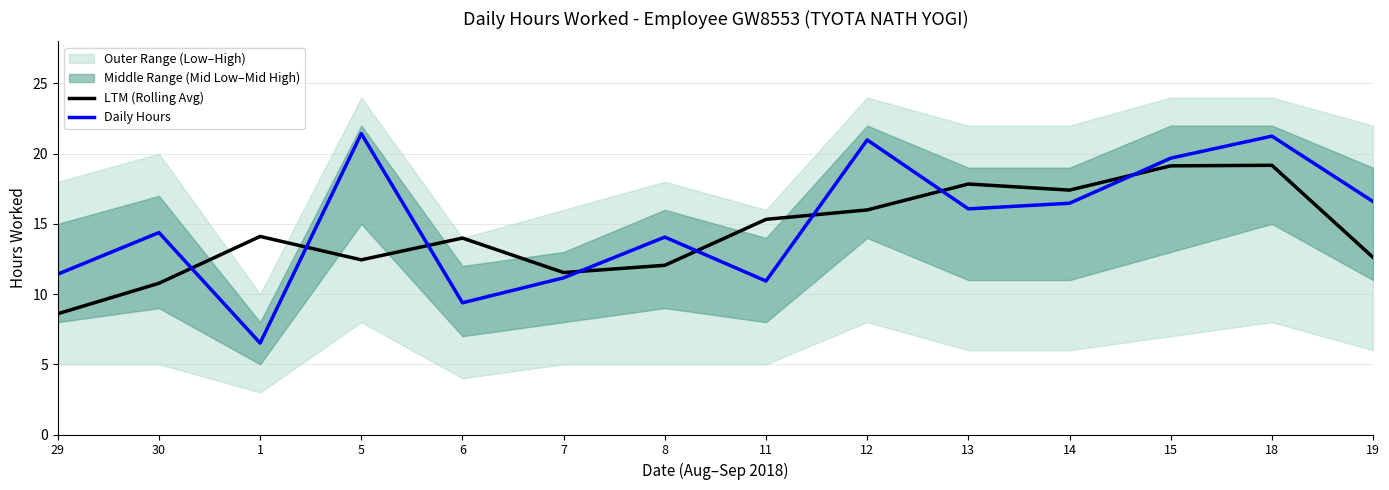

What is the spread (max minus min) of values at 8?

2.0